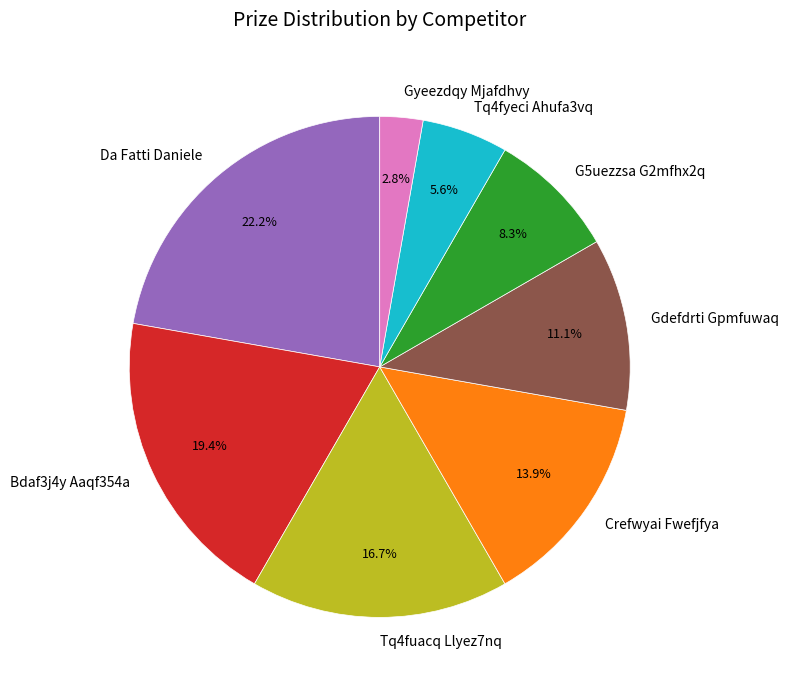

Is there any slice that represents more than half of the pie?

No